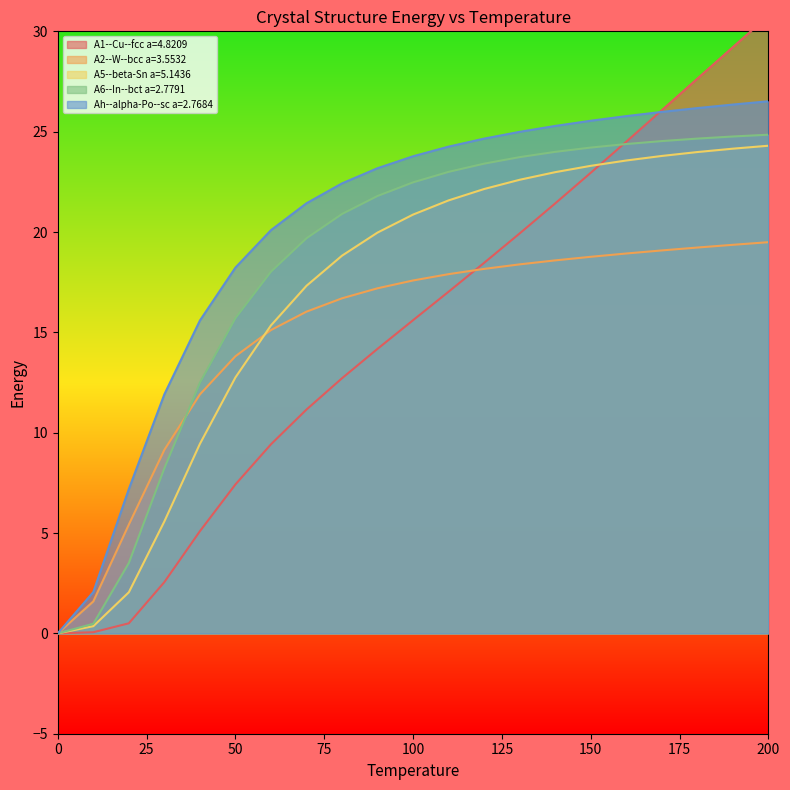

At 200, list the series in order from largest to smallest.

A1--Cu--fcc a=4.8209, Ah--alpha-Po--sc a=2.7684, A6--In--bct a=2.7791, A5--beta-Sn a=5.1436, A2--W--bcc a=3.5532